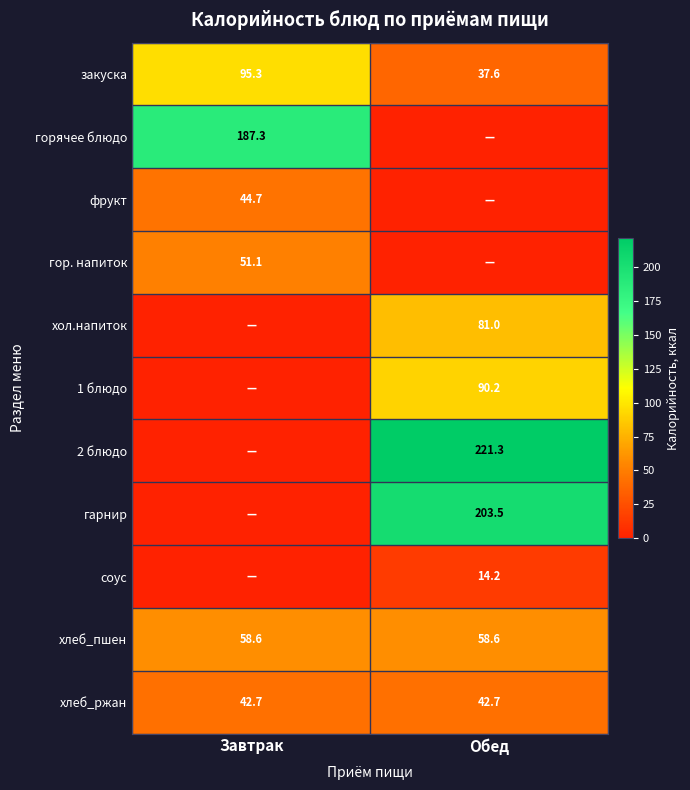

List the labels in order of закуска value, smallest first.

Обед, Завтрак